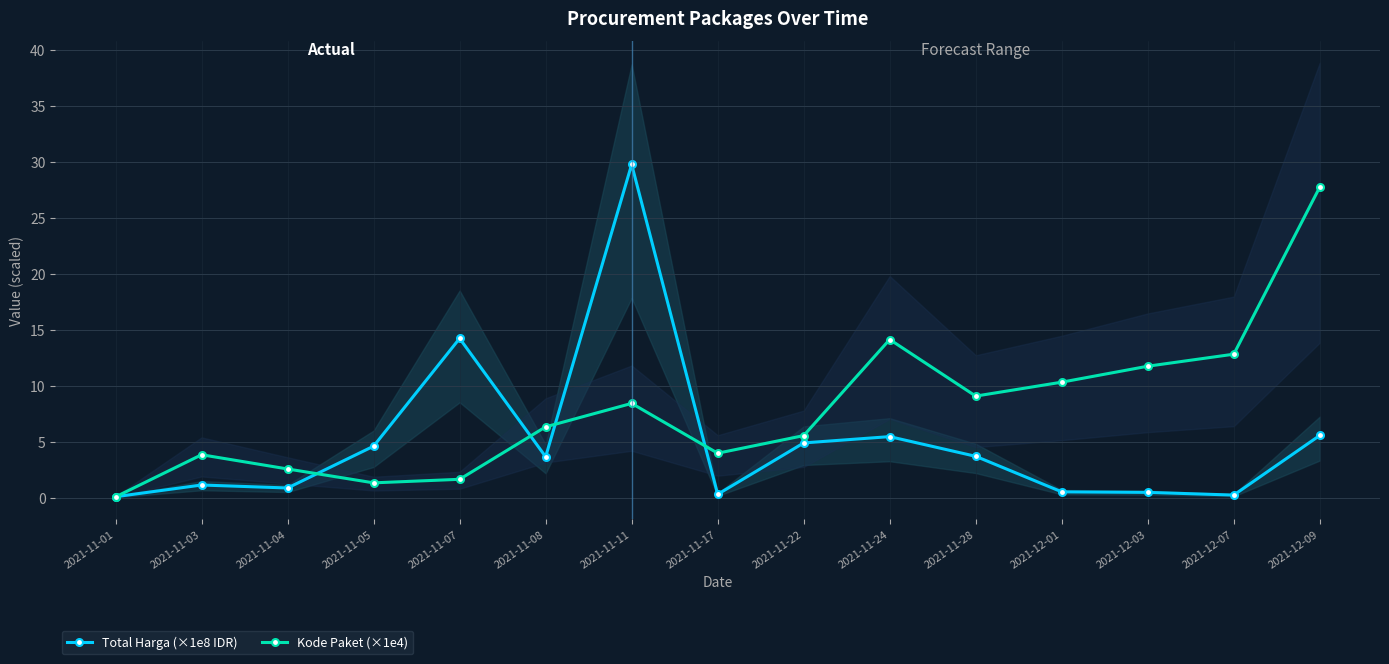

Which series has the largest total across all categories?

Kode Paket (×1e4)